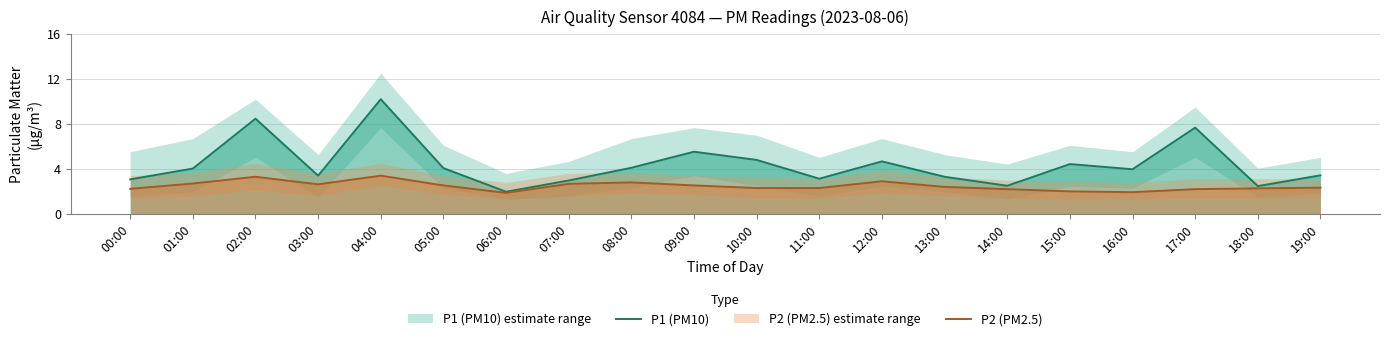

At 18:00, list the series in order from largest to smallest.

P1 (PM10), P2 (PM2.5)